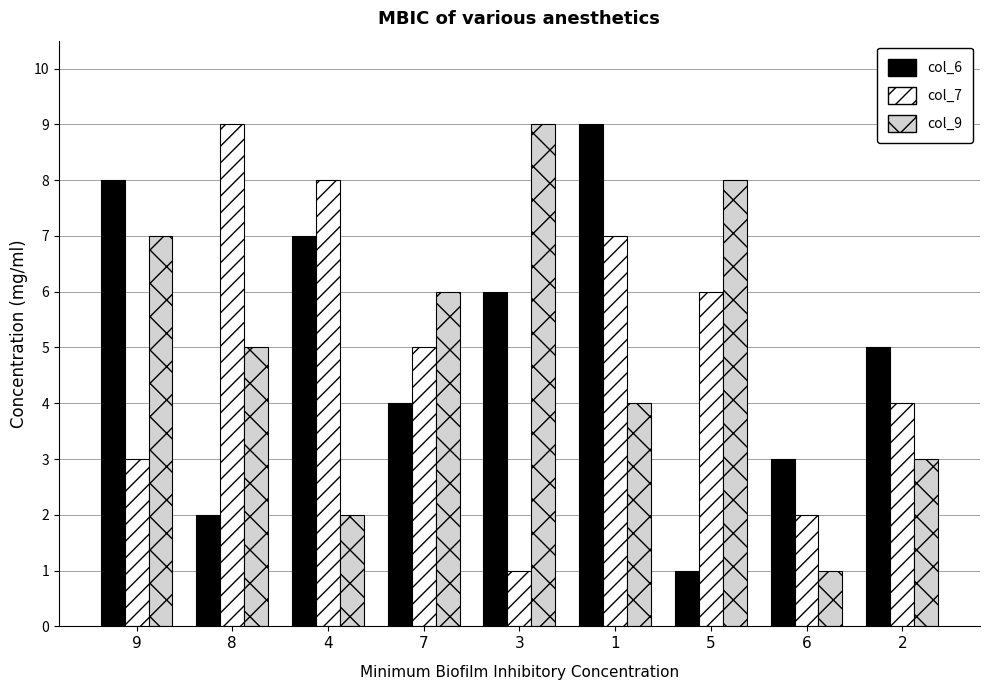

What is the smallest value displayed?

1